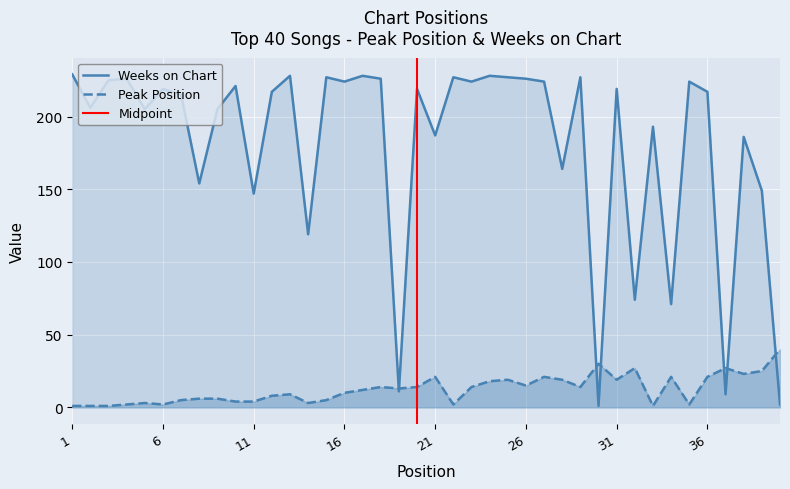

What is the value of the Peak Position point at the 4th from the left?

2